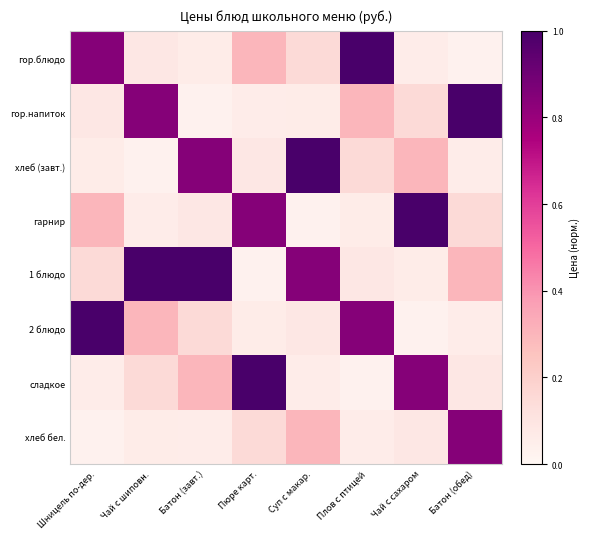

At Батон (обед), list the series in order from largest to smallest.

гор.напиток, хлеб бел., 1 блюдо, гарнир, сладкое, хлеб (завт.), 2 блюдо, гор.блюдо